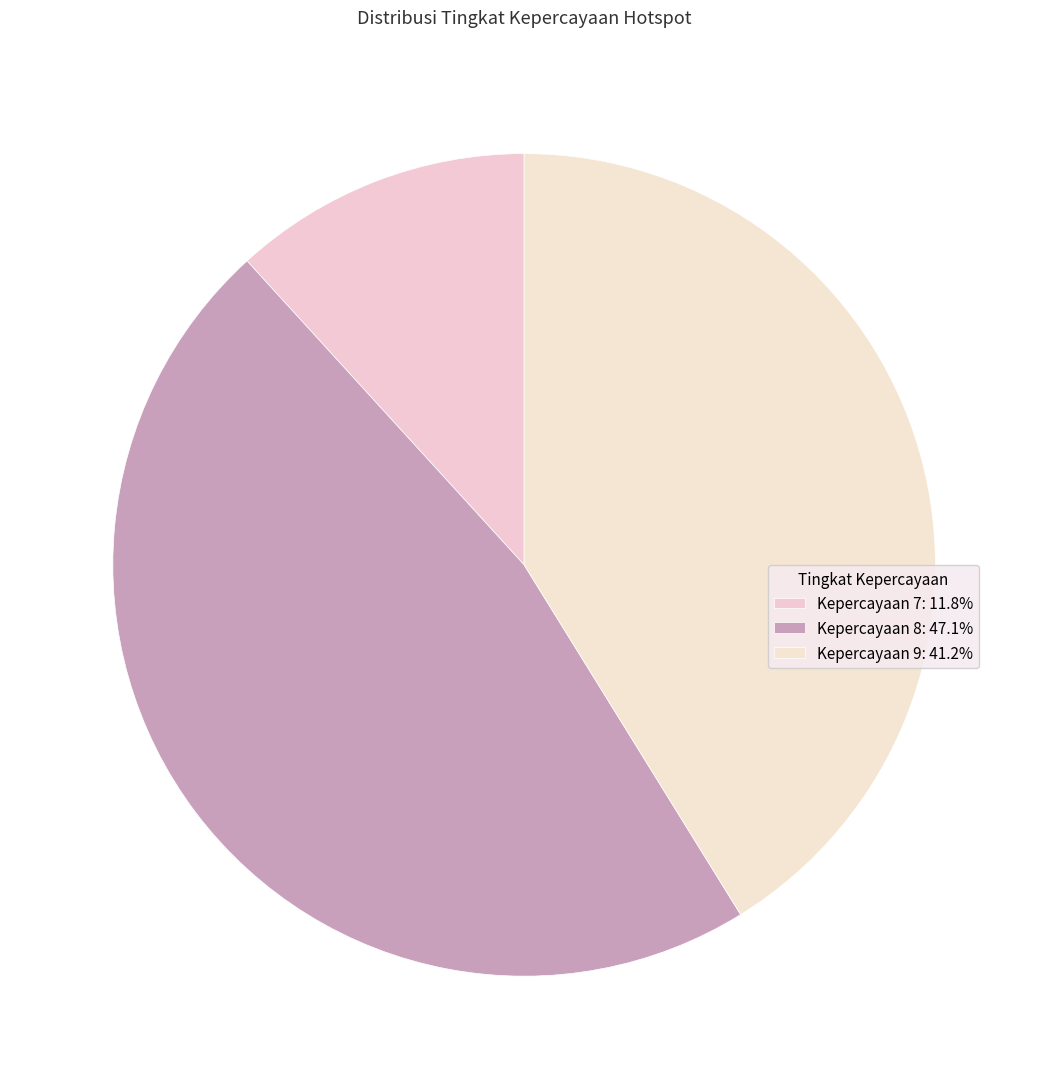

Count the number of slices in the pie.

3